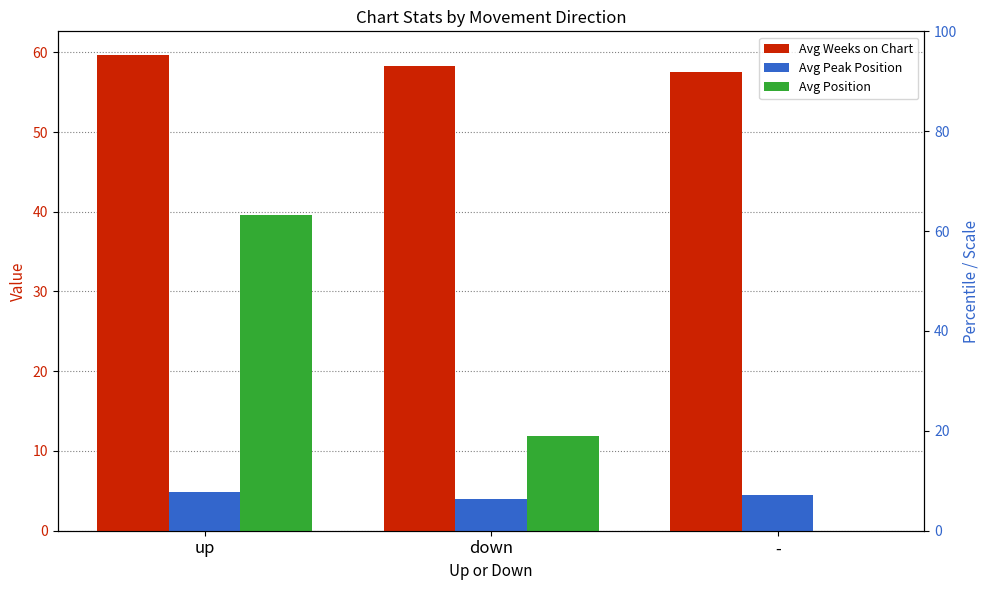

What is the label of the 1st bar from the right?

-